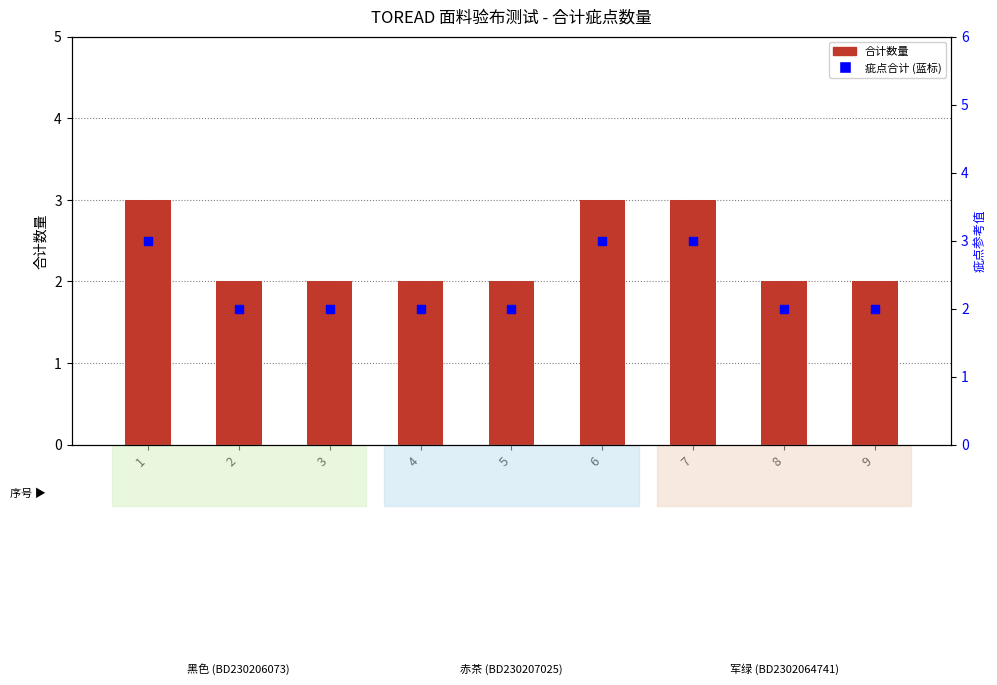

At how many categories does at least one series exceed 2?

3